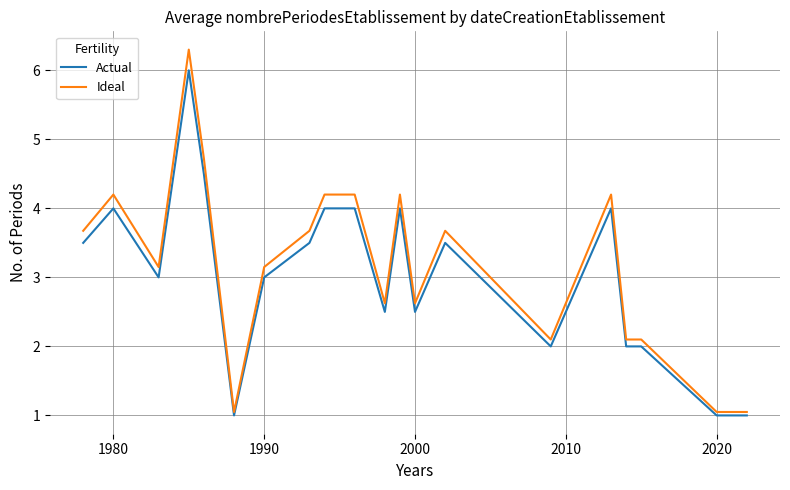

What is the sum of all Actual values?

64.0